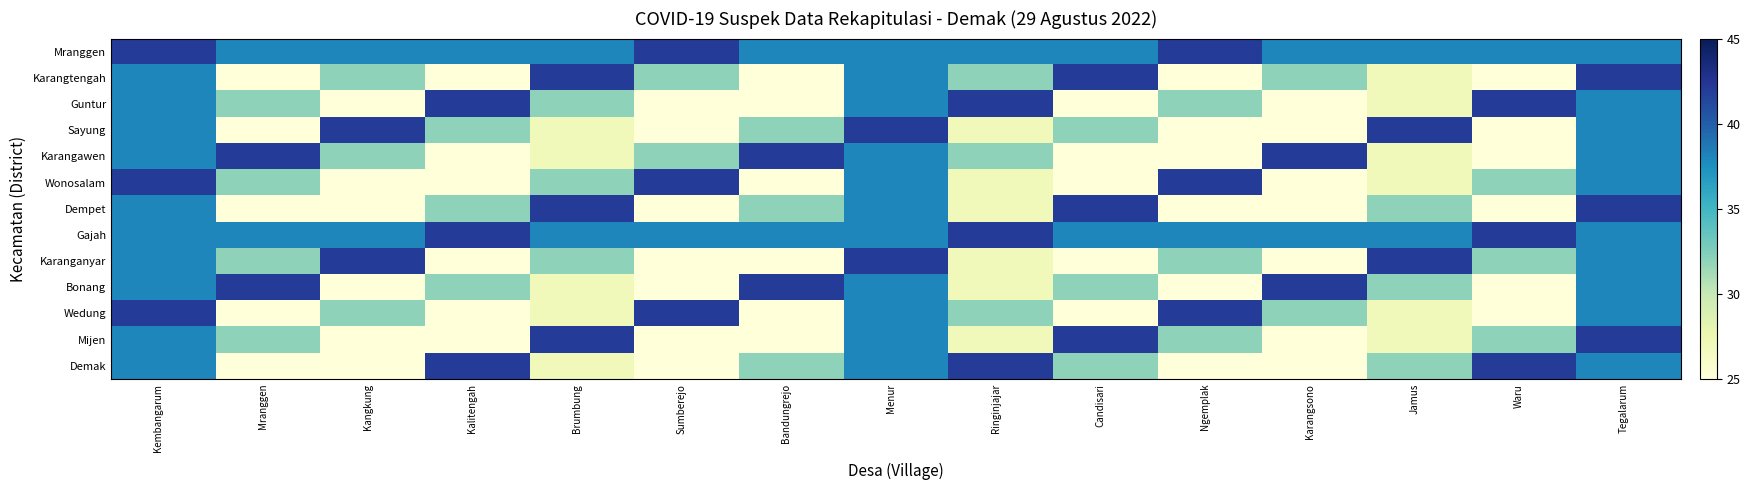

Rank the series by their maximum value, from lowest to highest.

Mranggen, Karangtengah, Guntur, Sayung, Karangawen, Wonosalam, Dempet, Gajah, Karanganyar, Bonang, Wedung, Mijen, Demak